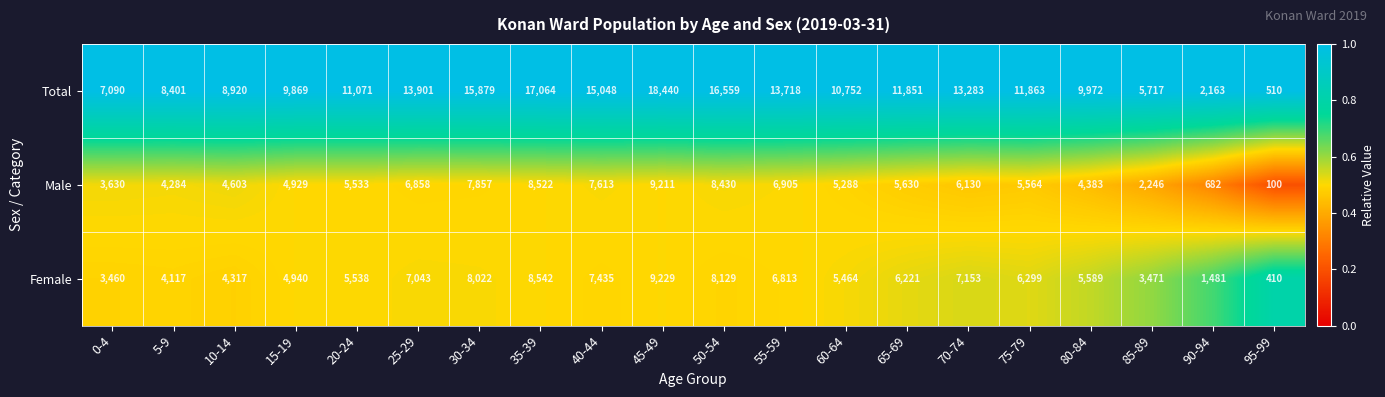

At 5-9, list the series in order from smallest to largest.

Female, Male, Total